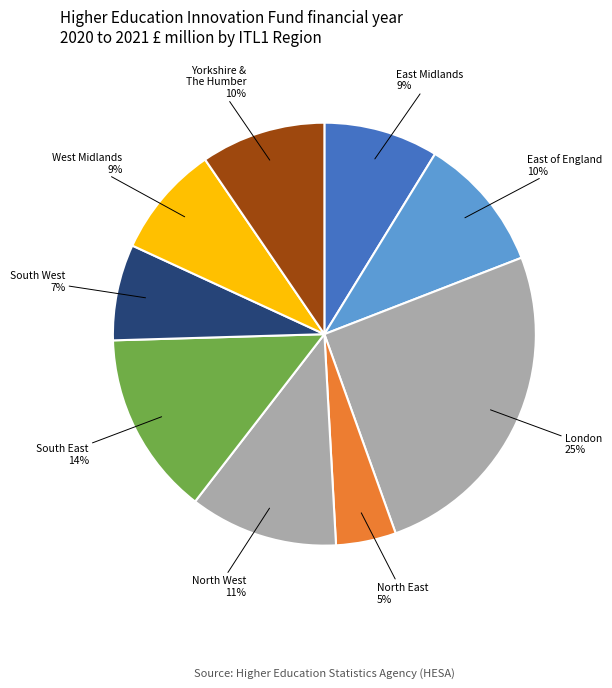

How many segments does this pie chart have?

9